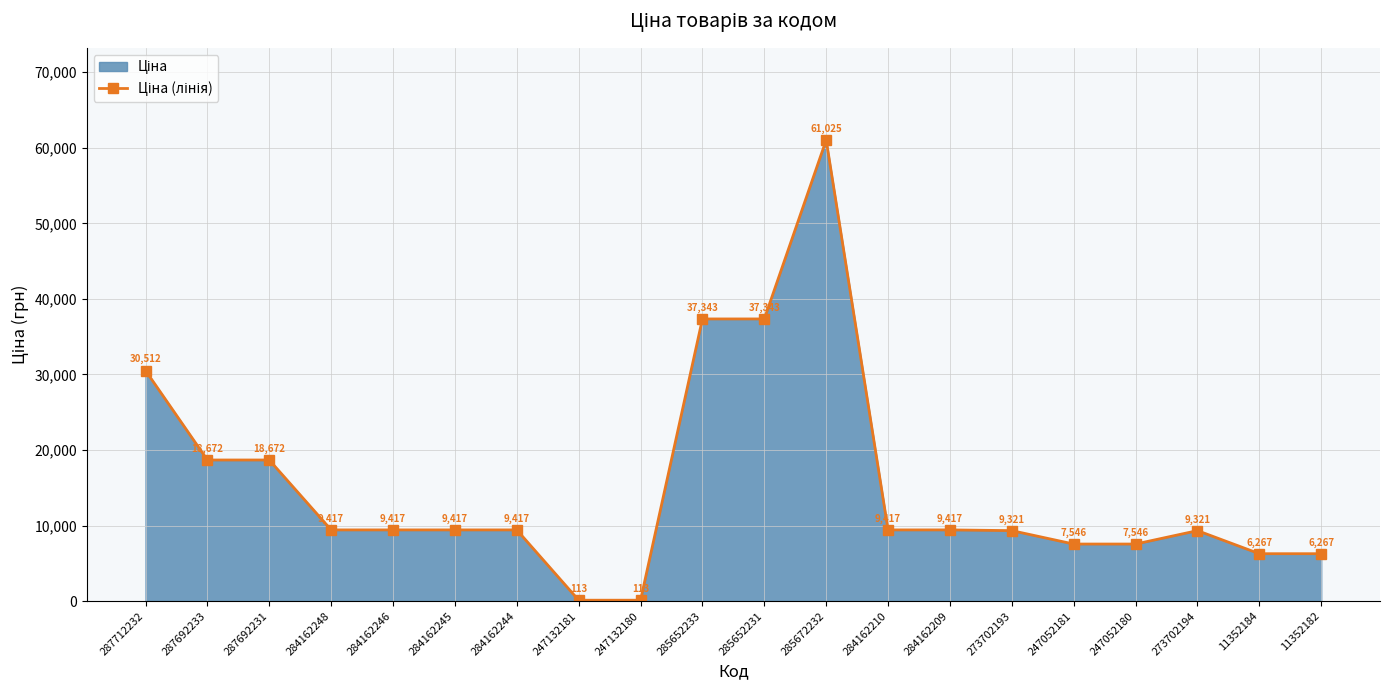

The value at 273702194 is 9321.4. True or false?

True